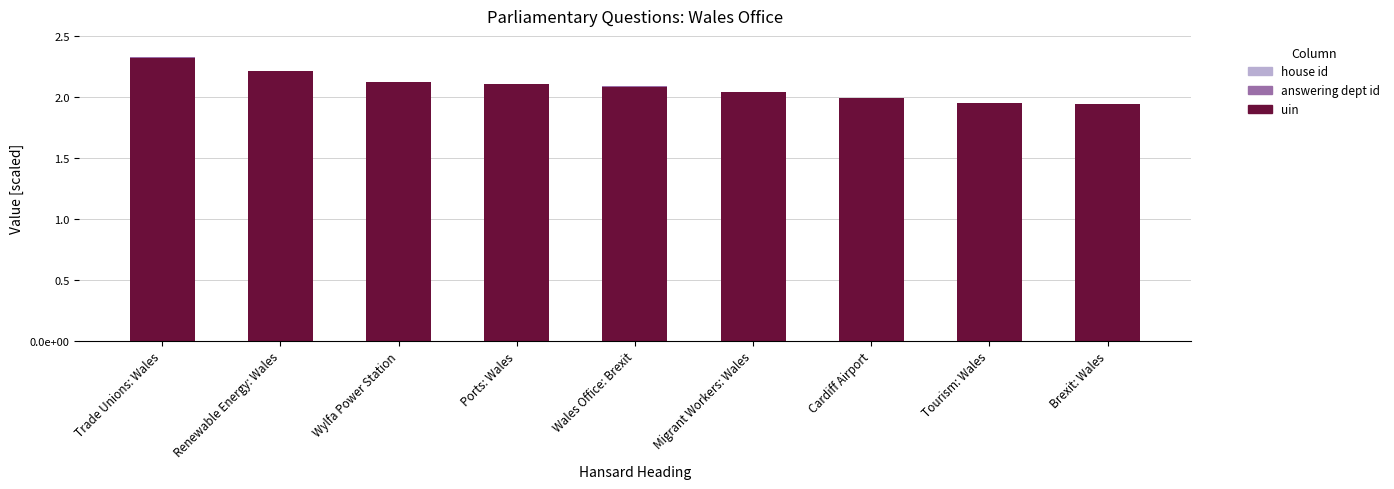

Are the bars horizontal?

No